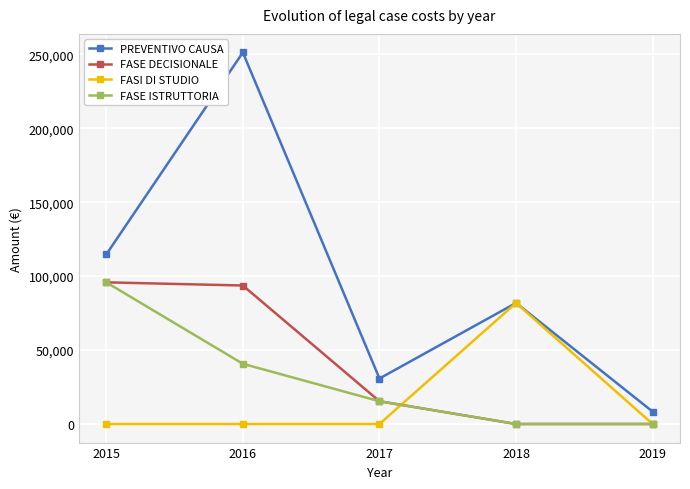

What is the average value of the FASE ISTRUTTORIA series?

30374.6